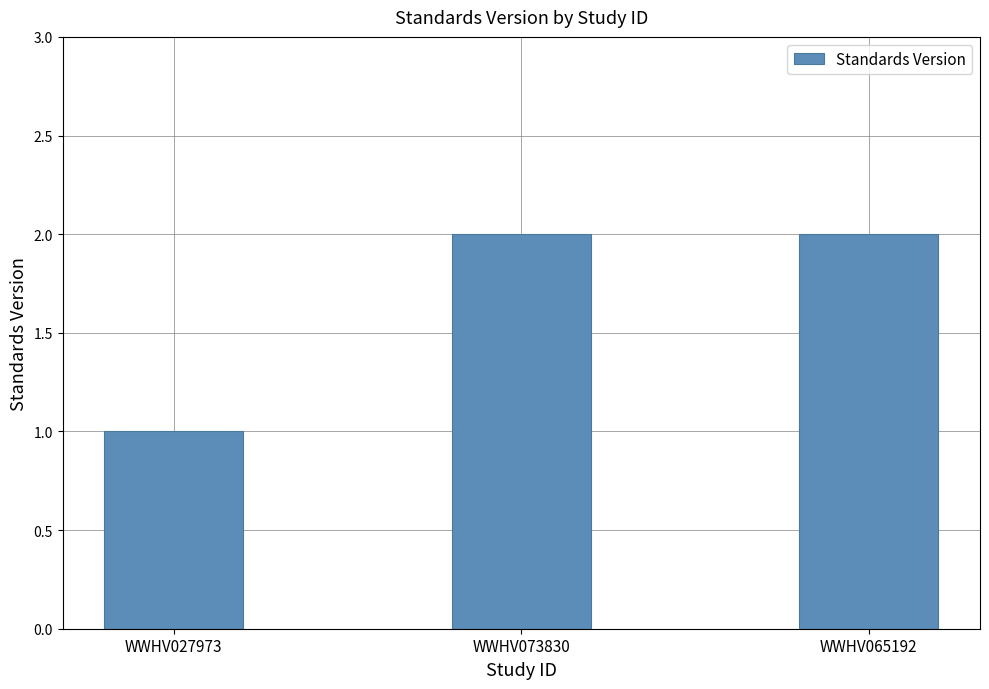

Is it true that the value at WWHV027973 is 1?

True